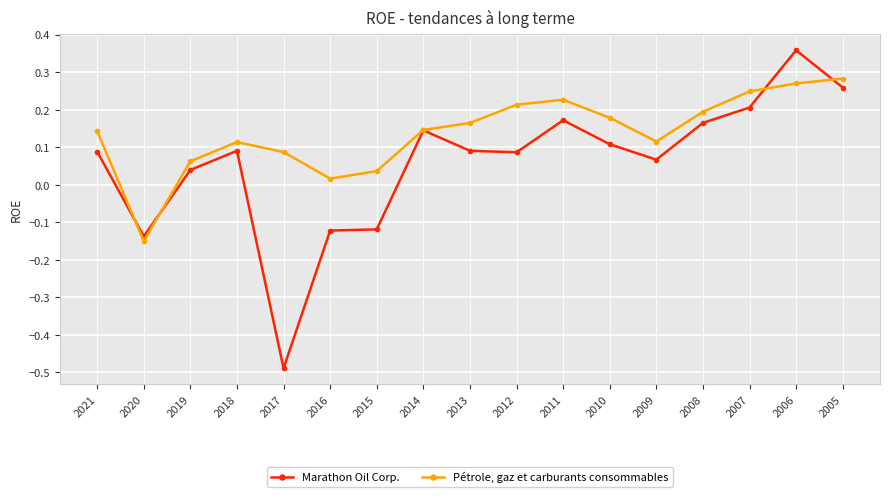

List the series in order of their peak value, lowest first.

Pétrole, gaz et carburants consommables, Marathon Oil Corp.